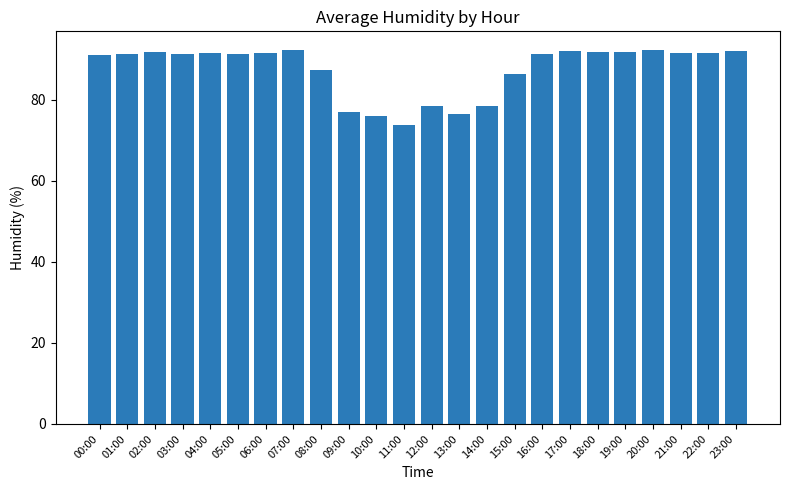

What is the minimum value shown in the chart?

73.8